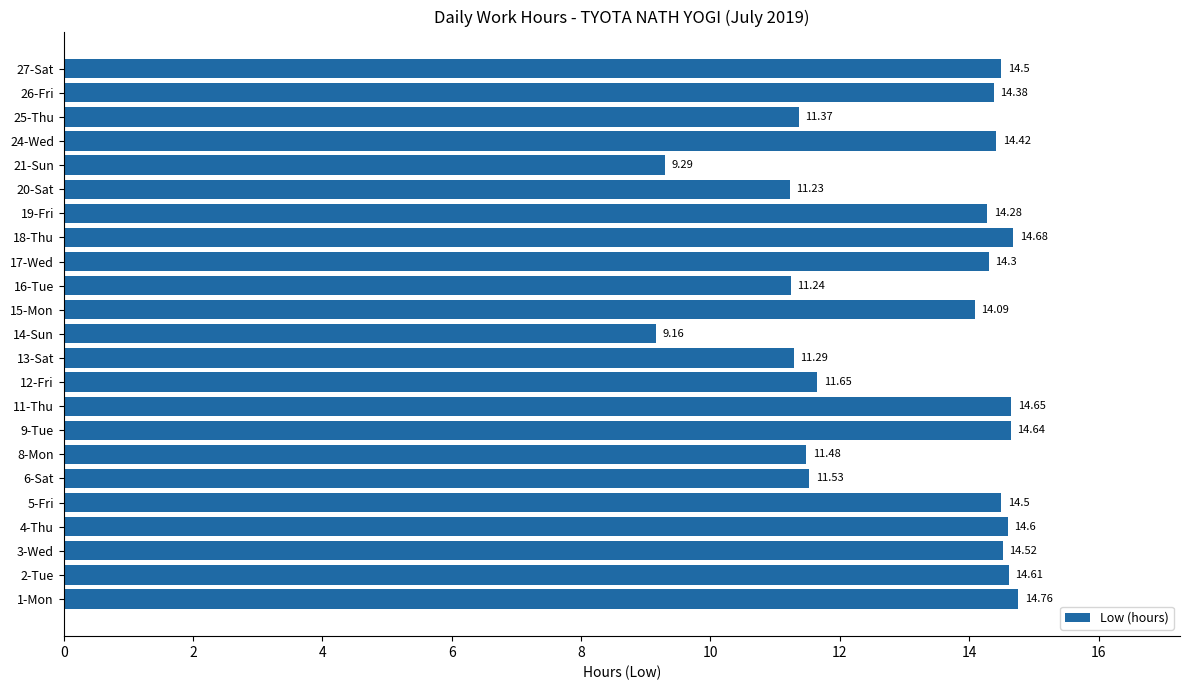

Approximately how many times larger is the value at 2-Tue compared to 17-Wed?

1.0